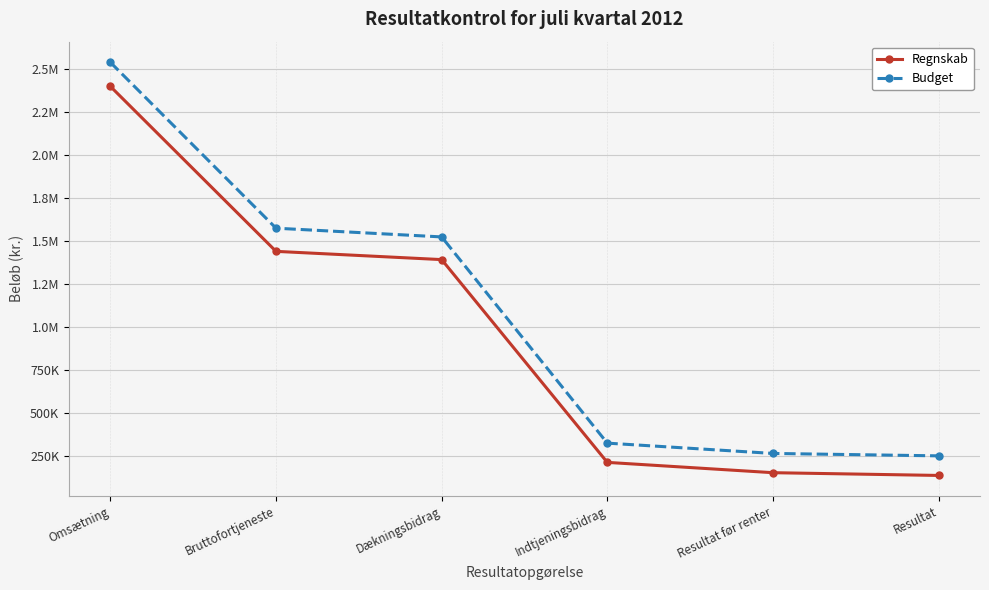

At which label is Budget closest to 1395000?

Dækningsbidrag